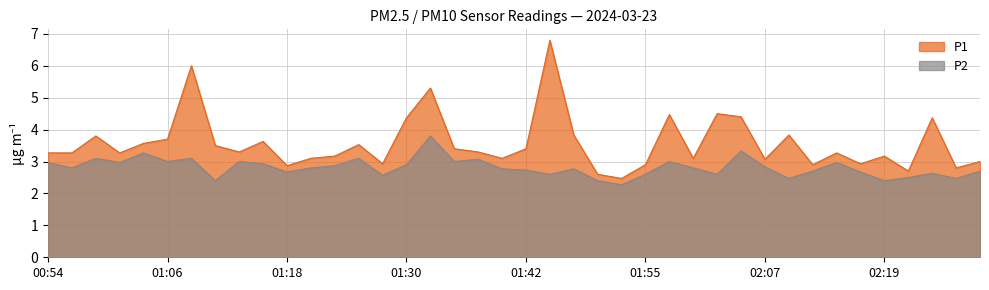

True or false: P2 has a value of 3.0 at 01:01.

True